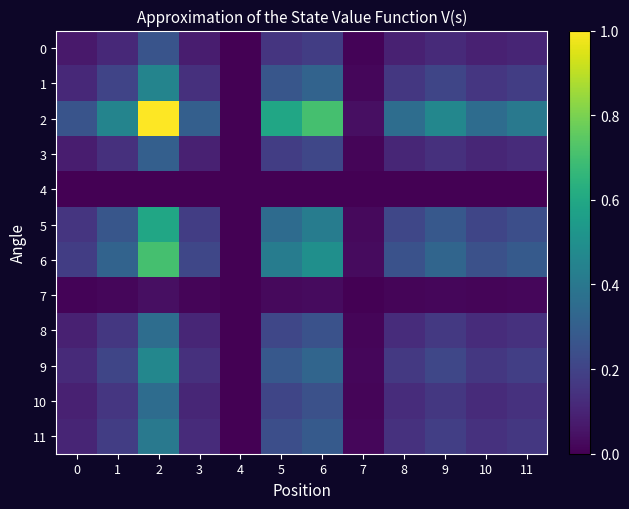

What is the total value across all series at 10?

1.7